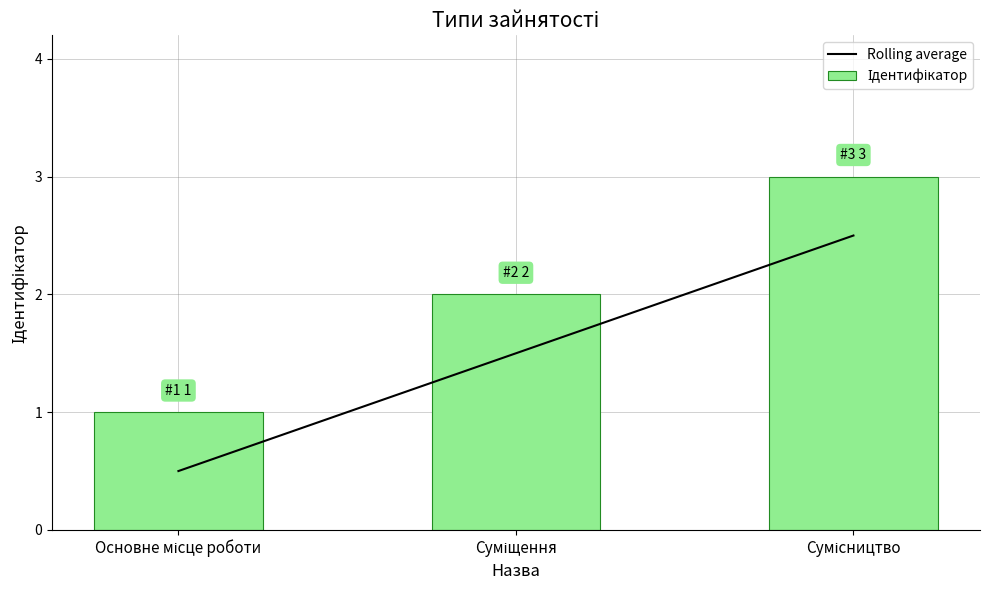

Which has a higher value, Суміщення or Сумісництво?

Сумісництво